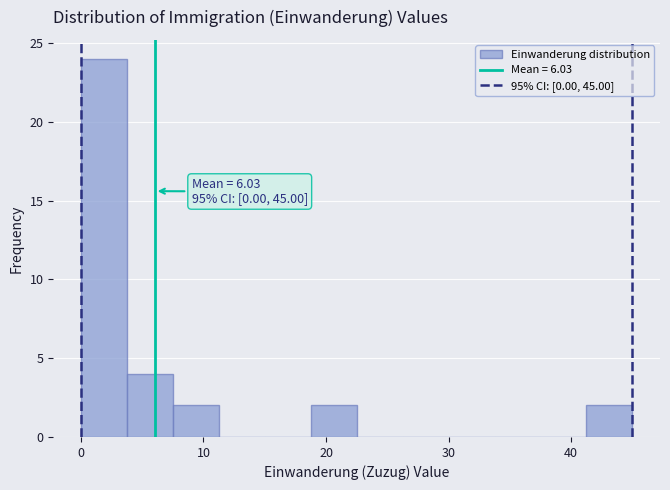

Read against the x-axis, roughly where is the centre of the tallest bar?

2